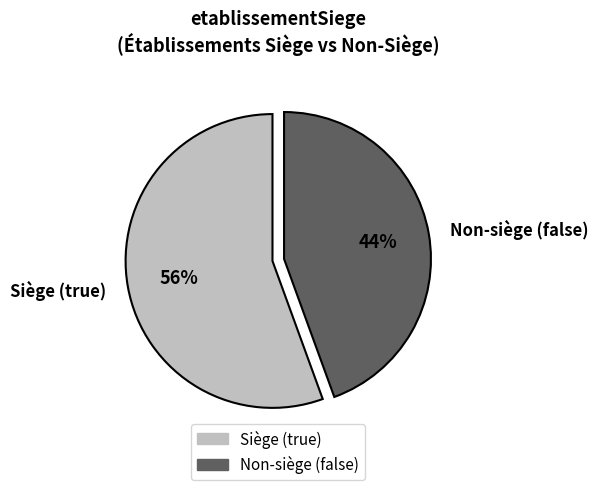

What is the largest slice in the pie chart?

Siège (true)